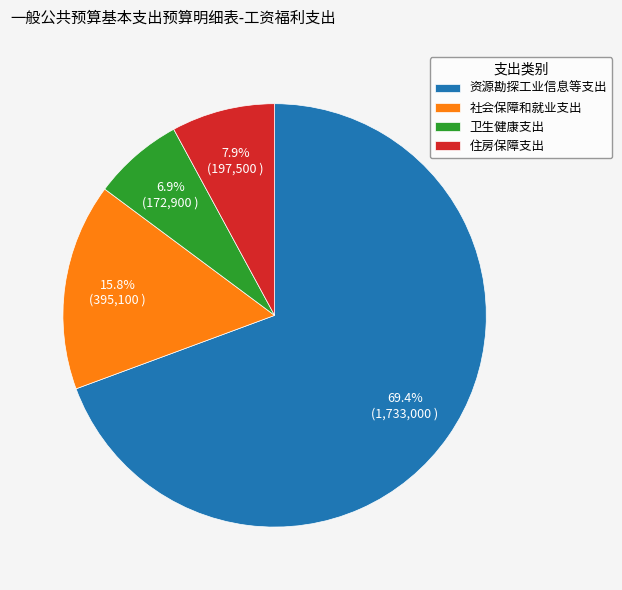

To the nearest percent, what portion does 社会保障和就业支出 represent?

16%